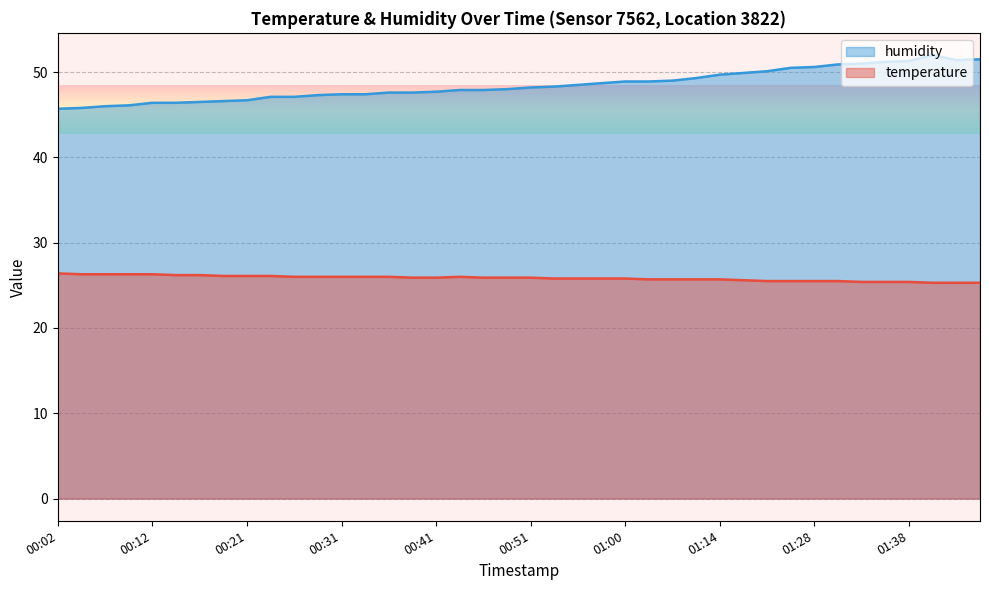

What is the maximum value shown in the chart?

52.0